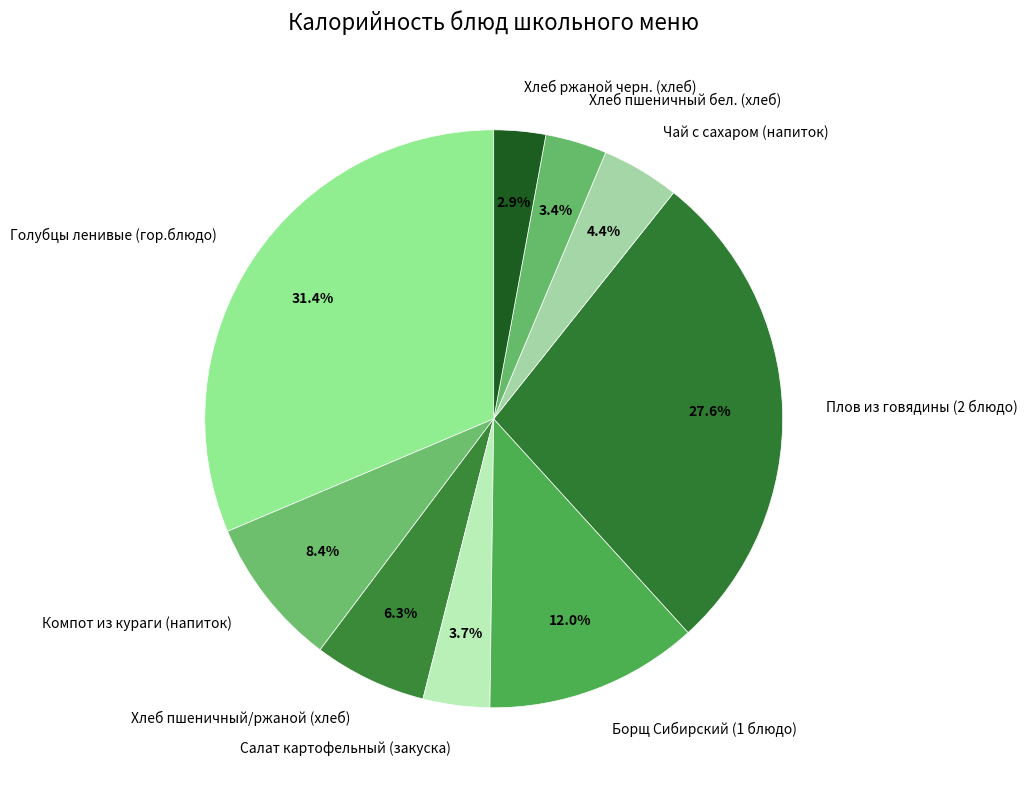

How many slices are in this pie chart?

9